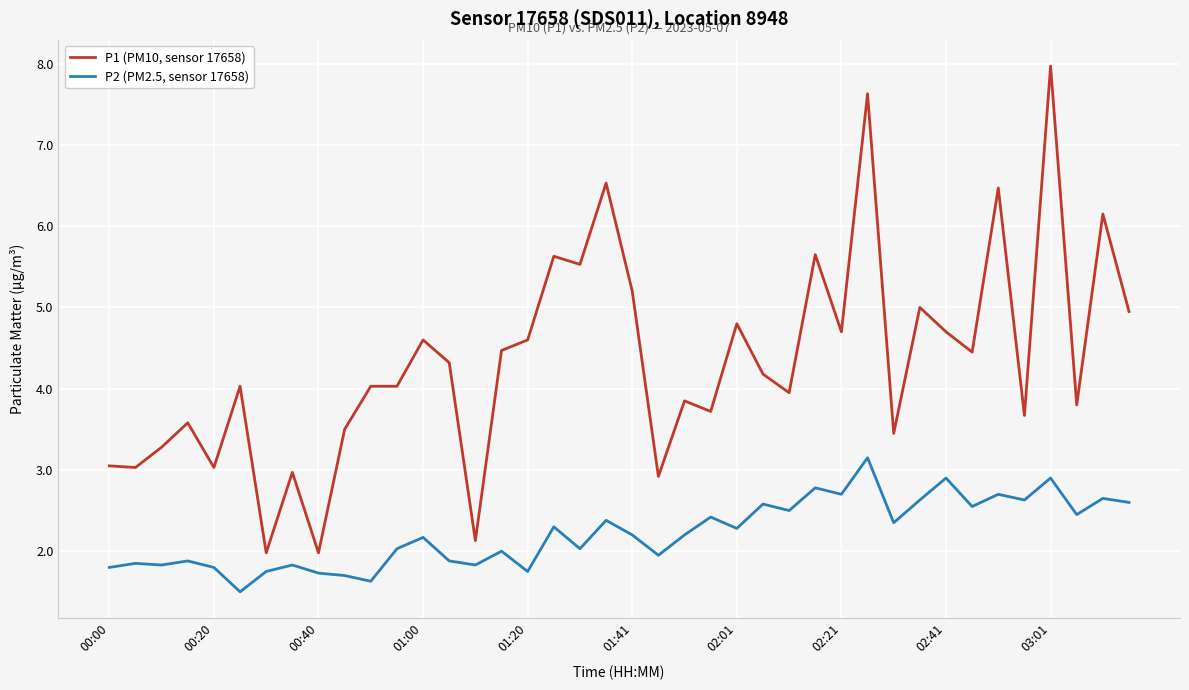

True or false: P1 (PM10, sensor 17658) and P2 (PM2.5, sensor 17658) intersect in this chart.

False